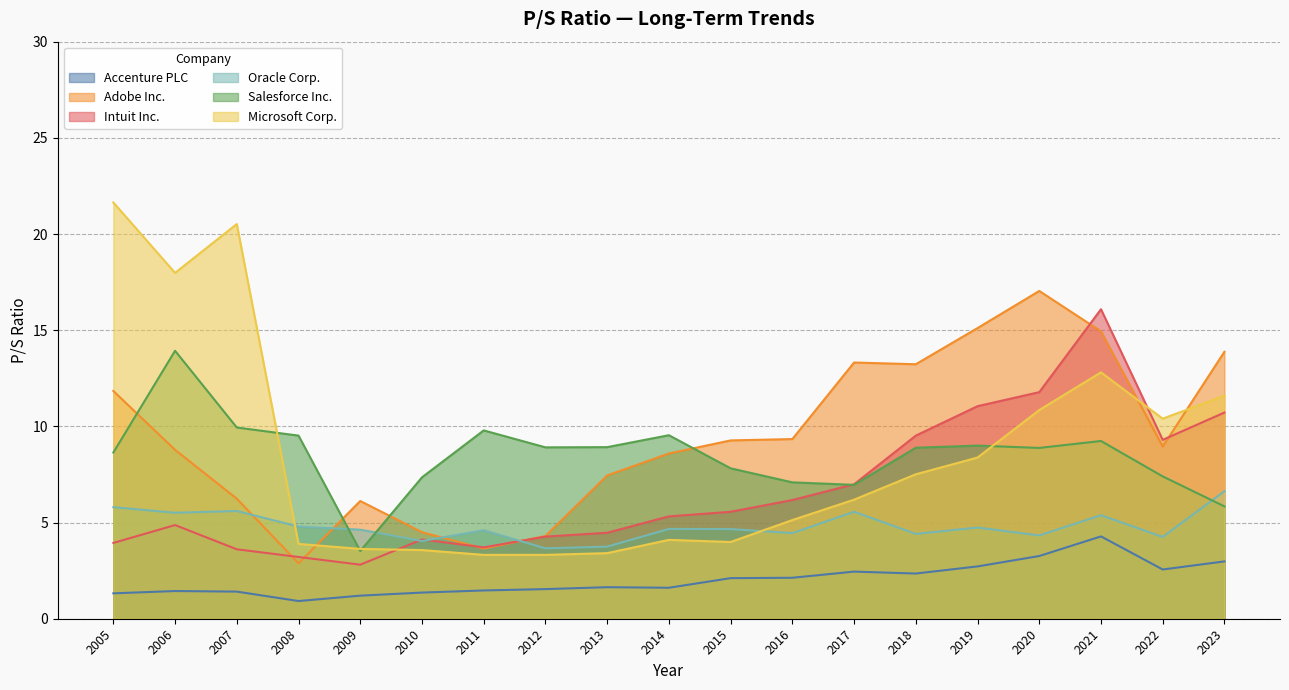

True or false: Adobe Inc. has more than 2 points higher than both neighbors.

True